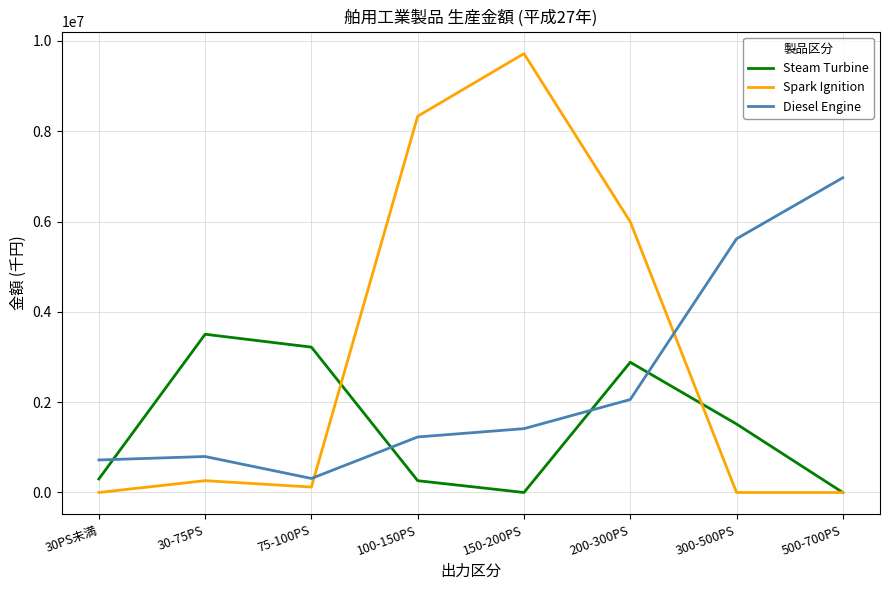

At which label is Steam Turbine closest to 1751992?

300-500PS